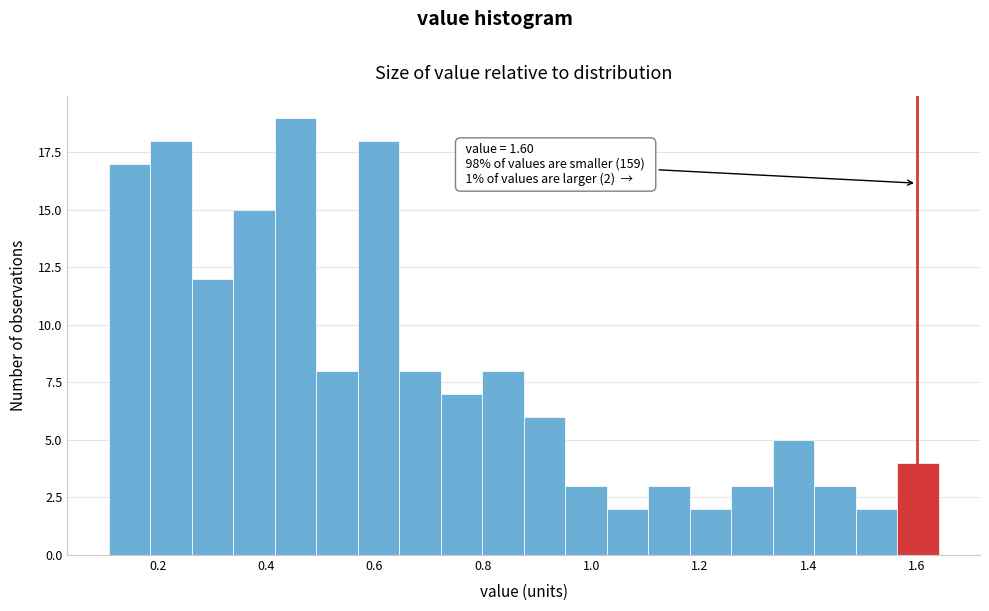

Around what value on the x-axis is the tallest bar? Give the approximate position of its centre, as read against the axis.

0.46